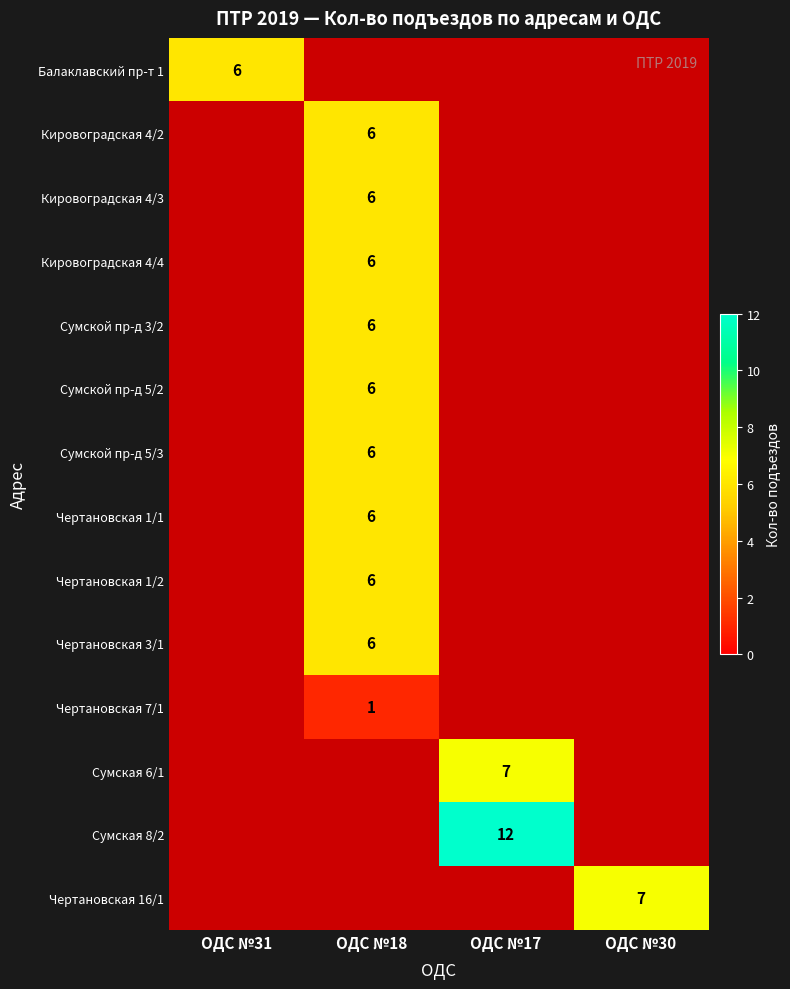

What is the greatest value displayed?

12.0